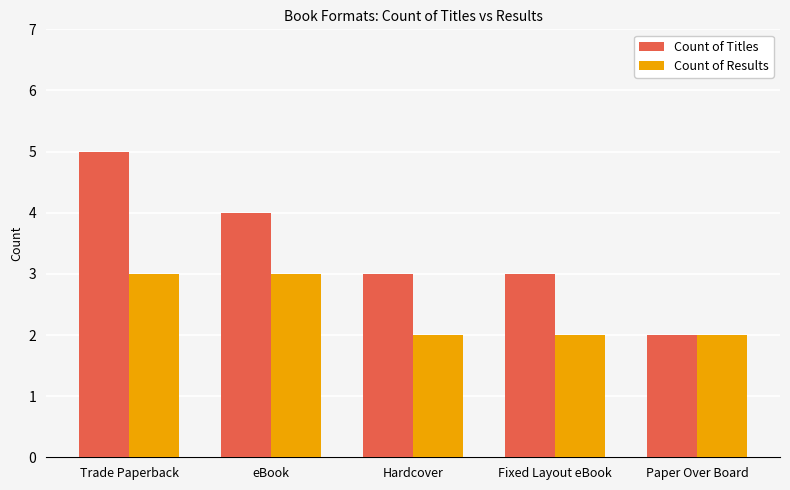

What is the average value of the Count of Results series?

2